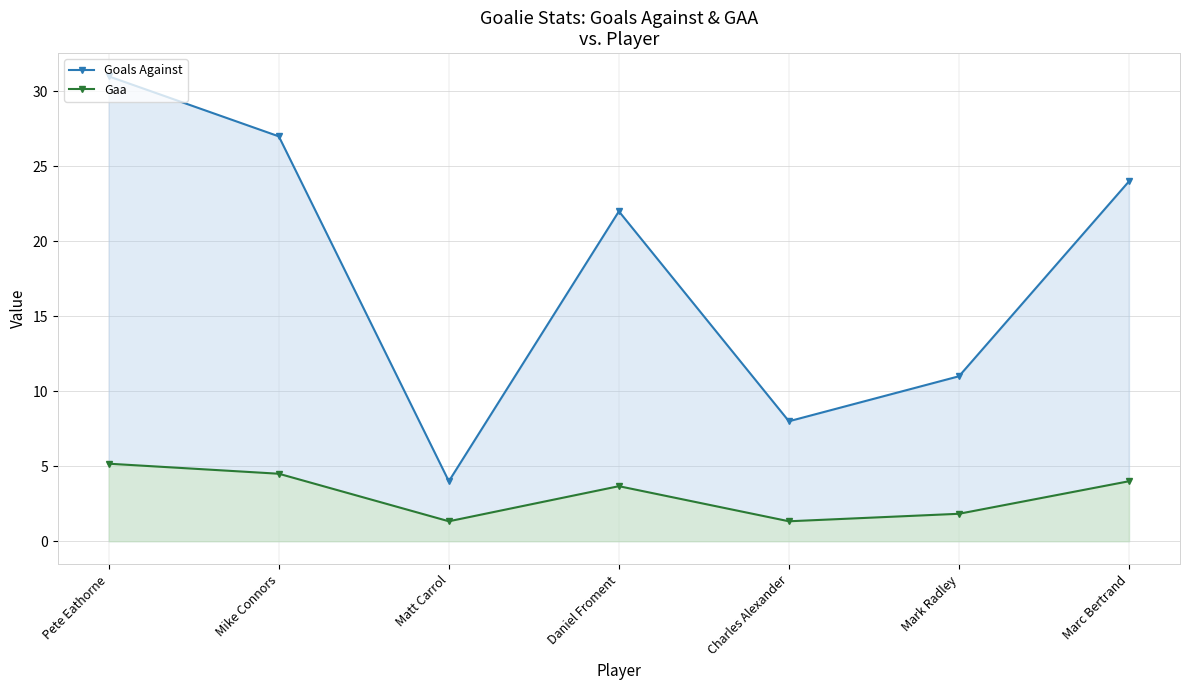

Reading left to right, what are all the values shown in this chart?

Goals Against: Pete Eathorne=31.0	Mike Connors=27.0	Matt Carrol=4.0	Daniel Froment=22.0	Charles Alexander=8.0	Mark Radley=11.0	Marc Bertrand=24.0
Gaa: Pete Eathorne=5.2	Mike Connors=4.5	Matt Carrol=1.3	Daniel Froment=3.7	Charles Alexander=1.3	Mark Radley=1.8	Marc Bertrand=4.0